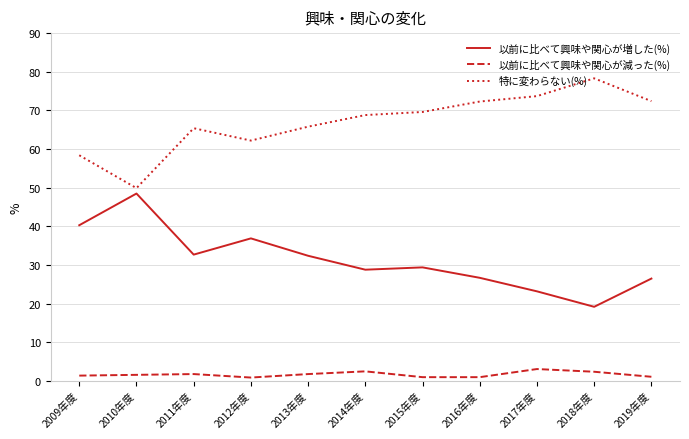

The value of 以前に比べて興味や関心が増した(%) at 2016年度 is 26.7. True or false?

True